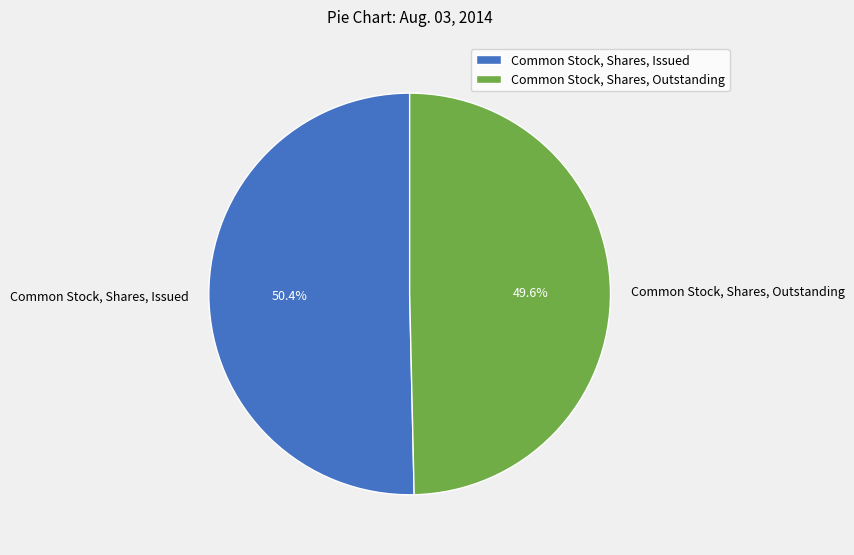

What percentage is the Common Stock, Shares, Outstanding slice, to the nearest percent?

50%